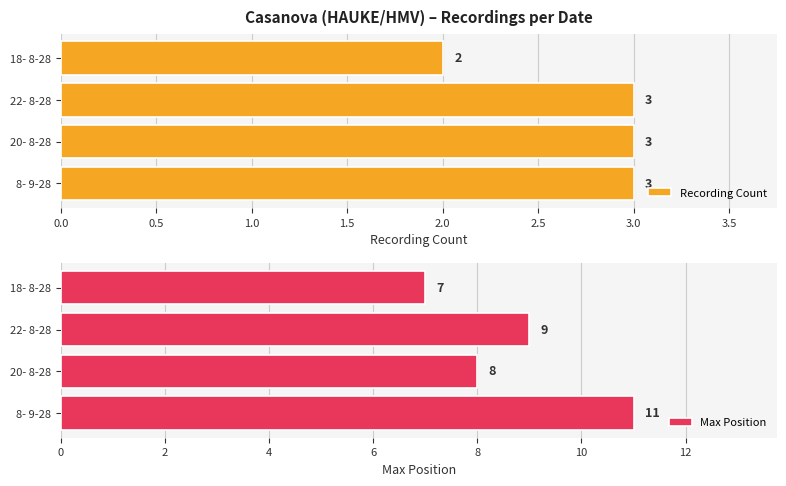

What is the difference between the second highest and second lowest values in the Max Position series?

1